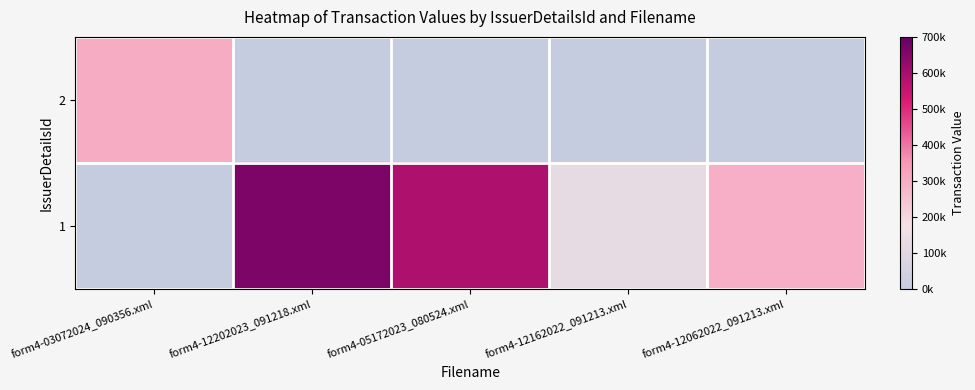

Which series has the largest range (max minus min)?

1